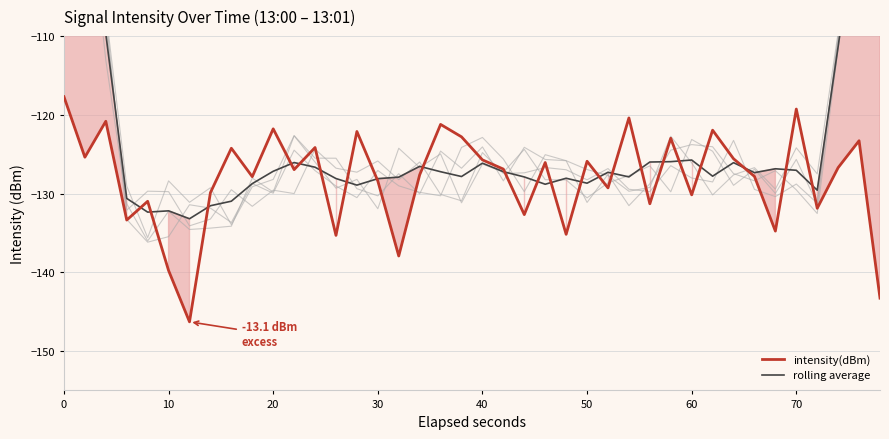

True or false: intensity(dBm) has a value of -121.8 at 20.

True